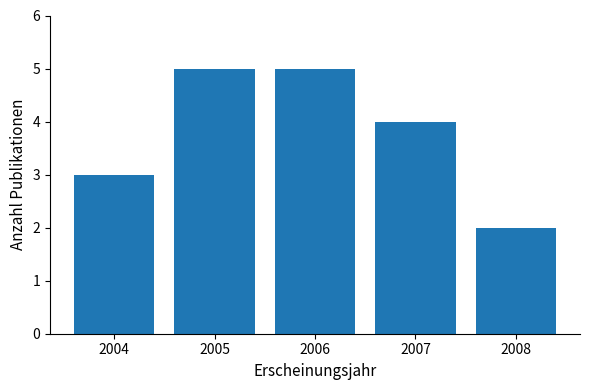

How many bars are there in total?

5